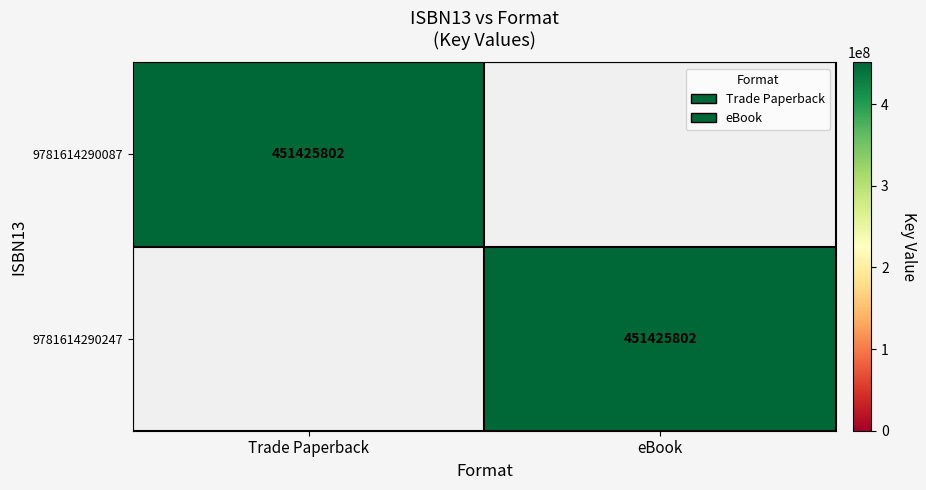

Is it true that 9781614290247 equals 614024150 at eBook?

False